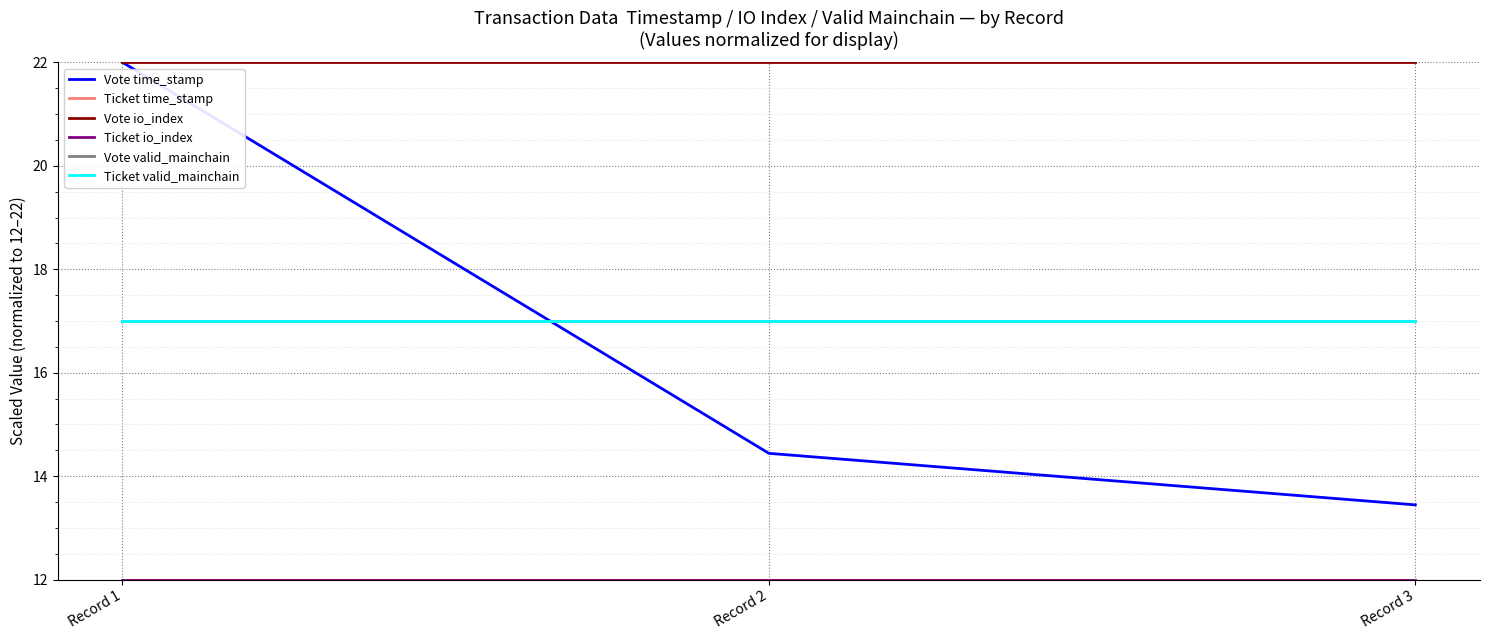

At Record 3, list the series in order from largest to smallest.

Vote io_index, Vote valid_mainchain, Ticket valid_mainchain, Vote time_stamp, Ticket time_stamp, Ticket io_index